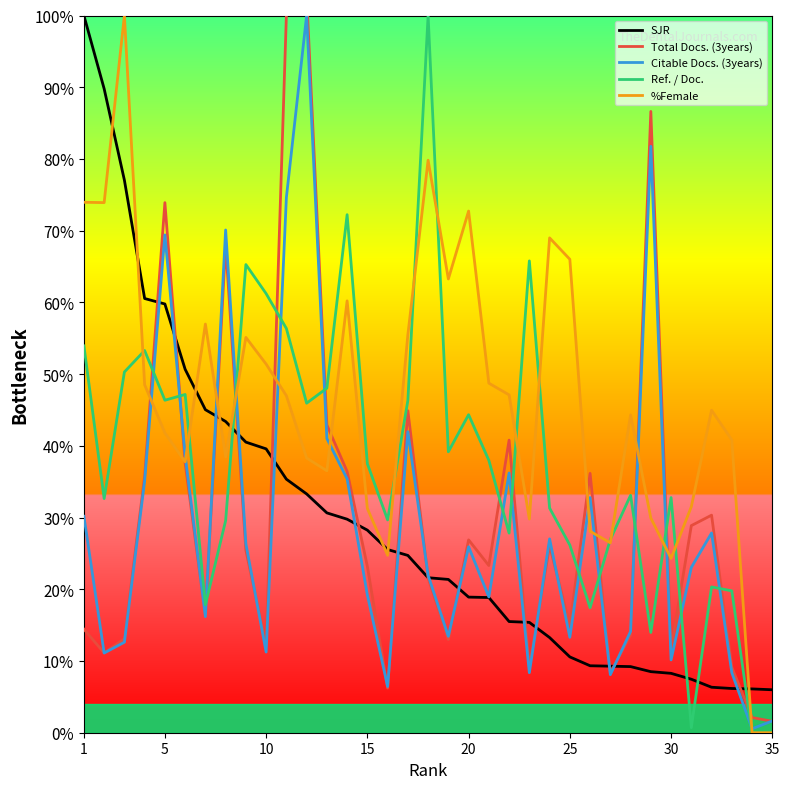

Reading left to right, what are all the values shown in this chart?

SJR: 100.0	89.8	77.0	60.5	59.8	50.7	45.0	43.4	40.5	39.6	35.3	33.3	30.7	29.8	28.2	25.5	24.7	21.6	21.4	18.9	18.8	15.5	15.4	13.3	10.6	9.3	9.3	9.2	8.5	8.3	7.5	6.3	6.2	6.1	6.0
Total Docs. (3years): 14.4	11.1	13.1	35.8	73.9	37.6	16.3	67.9	25.4	12.2	100.0	102.9	42.9	36.4	23.2	6.2	44.9	21.6	13.0	26.9	23.3	40.8	9.1	26.1	15.0	36.2	8.3	13.6	86.6	11.7	28.9	30.3	9.1	2.1	1.6
Citable Docs. (3years): 30.2	11.1	12.6	35.1	69.4	38.7	16.2	70.1	26.3	11.2	74.6	100.0	41.0	35.4	19.2	6.4	42.0	21.9	13.4	25.9	18.9	36.2	8.4	27.0	13.3	32.8	8.1	14.1	81.8	10.2	23.0	27.8	8.4	0.5	1.6
Ref. / Doc.: 53.9	32.6	50.3	53.3	46.4	47.2	17.8	29.6	65.3	61.2	56.4	45.9	48.0	72.2	37.5	29.7	46.3	100.0	39.2	44.3	38.0	27.8	65.8	31.3	26.2	17.4	26.9	33.1	14.0	32.8	0.7	20.3	19.8	0.0	0.0
%Female: 74.0	73.9	100.0	48.5	41.8	37.8	57.0	38.5	55.1	51.4	47.0	38.3	36.5	60.2	31.3	24.7	55.5	79.8	63.3	72.7	48.7	47.1	29.8	69.0	66.0	28.1	26.5	44.3	29.9	24.3	31.5	45.0	40.8	0.0	0.0